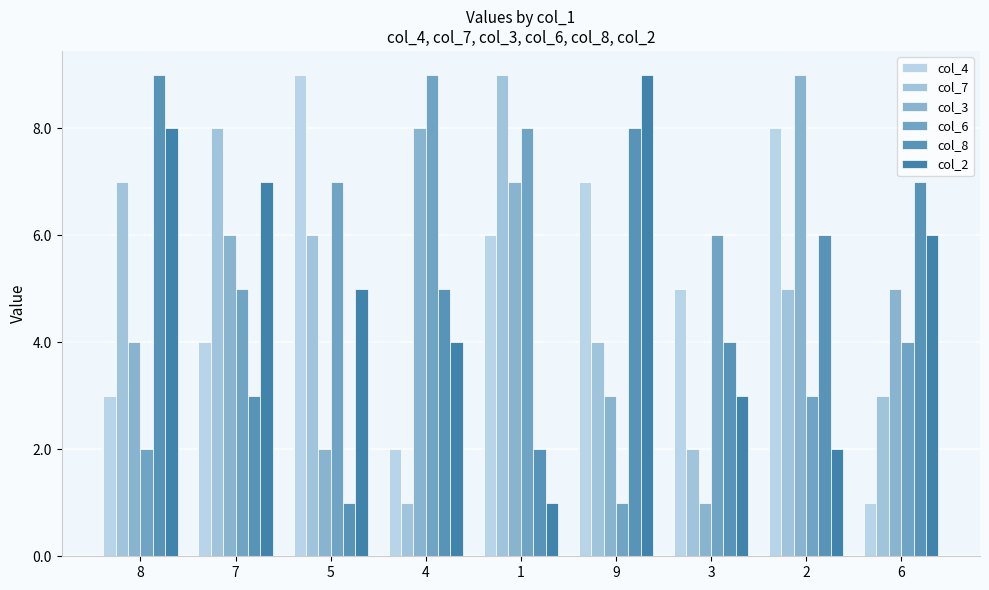

True or false: col_8 has a value of 6 at 3.

False